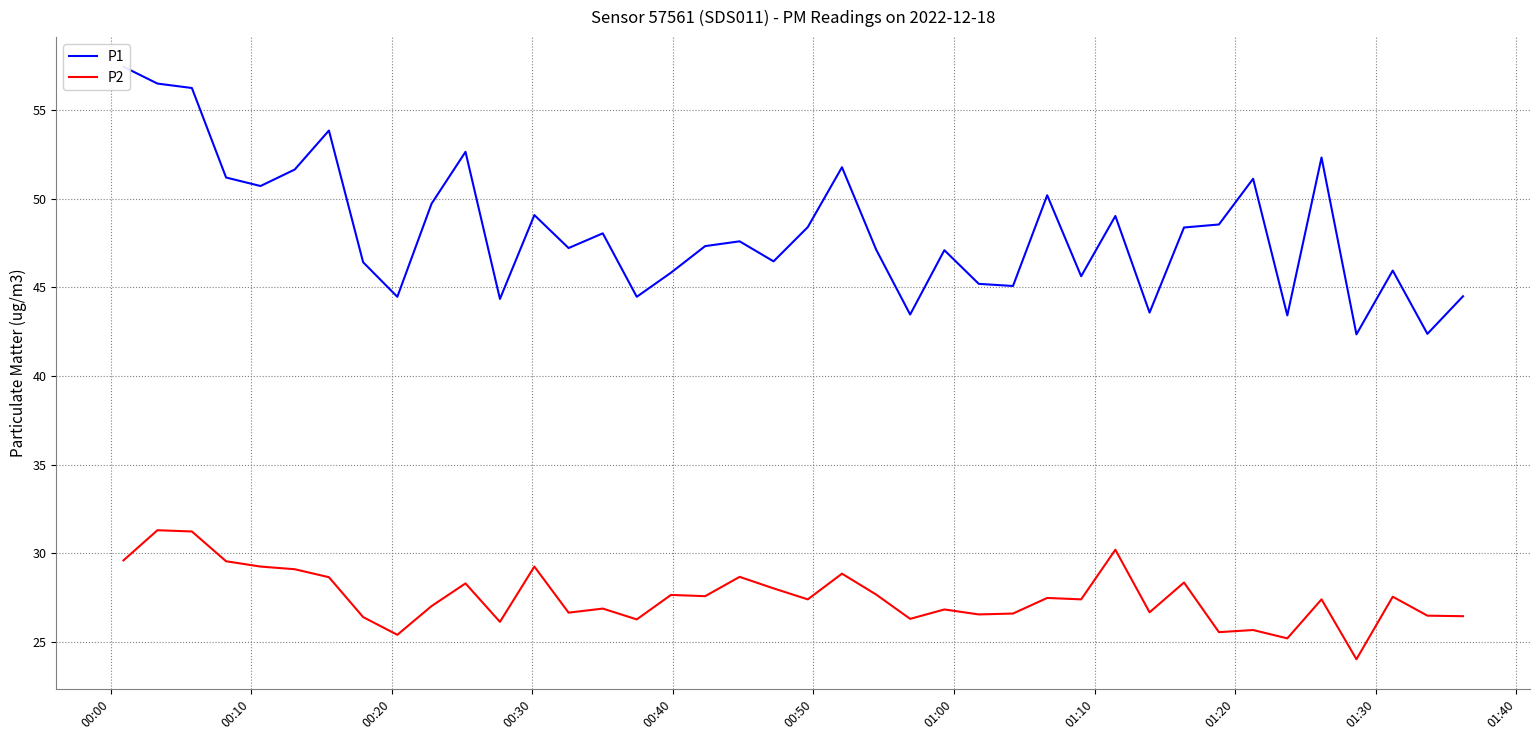

What is the average value of the P1 series?

48.2